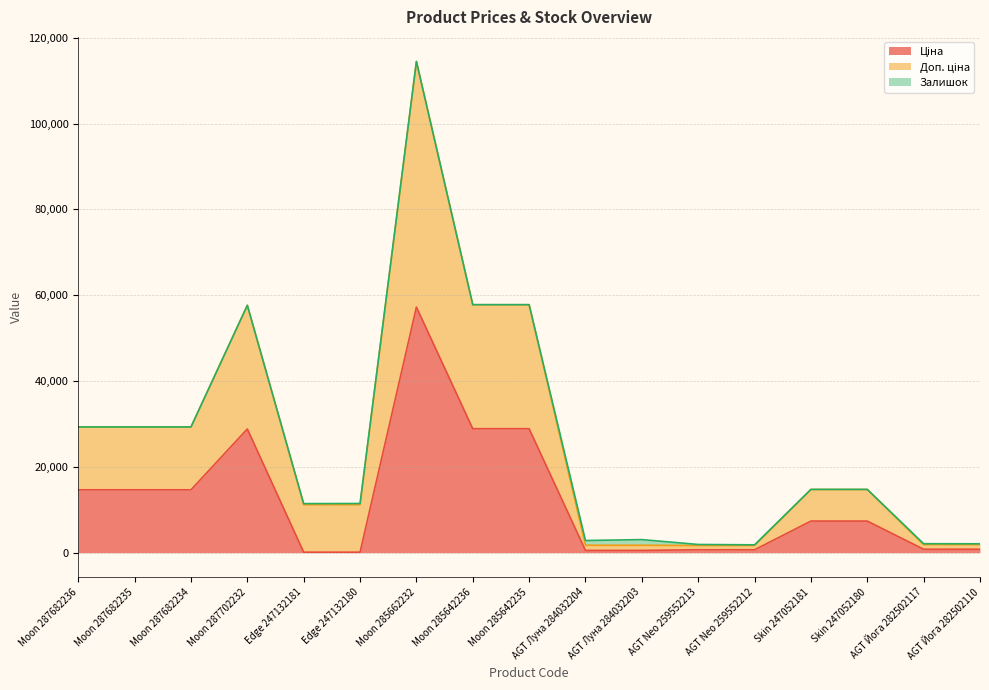

At which category is the sum across all series the highest?

Moon 285662232